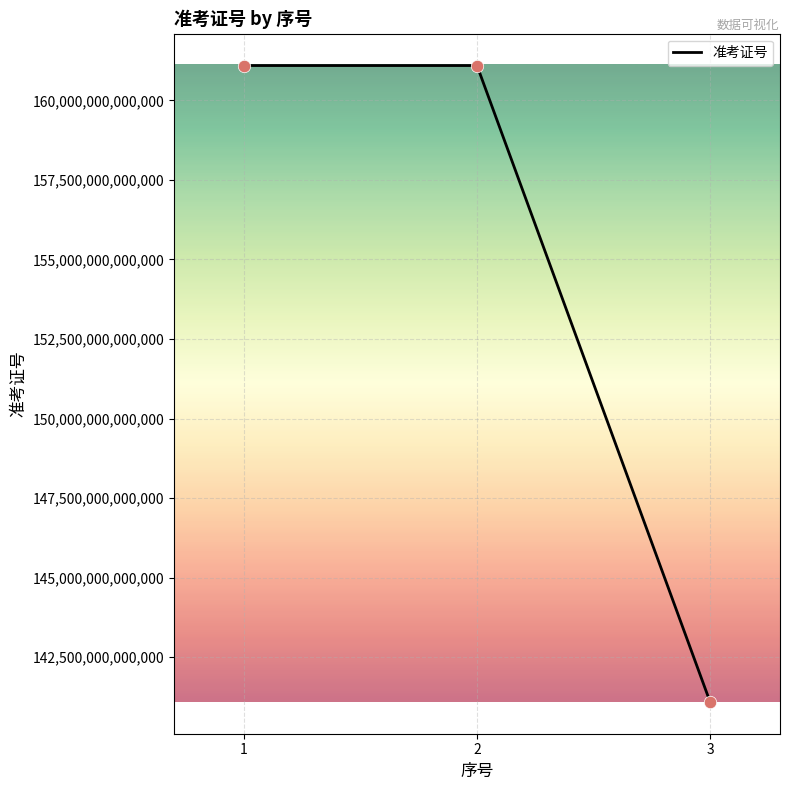

What is the ratio of the value at 3 to the value at 1?

0.9